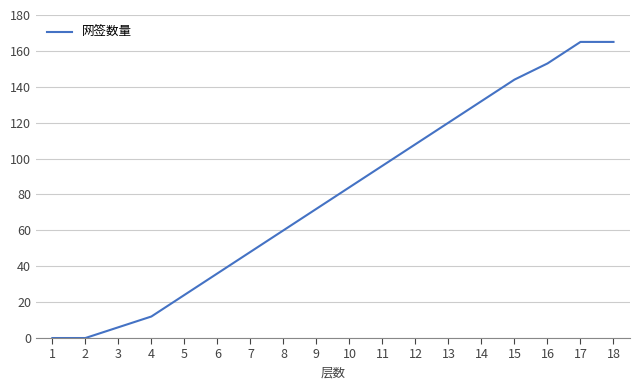

What is the difference between the maximum and minimum values?

165.0